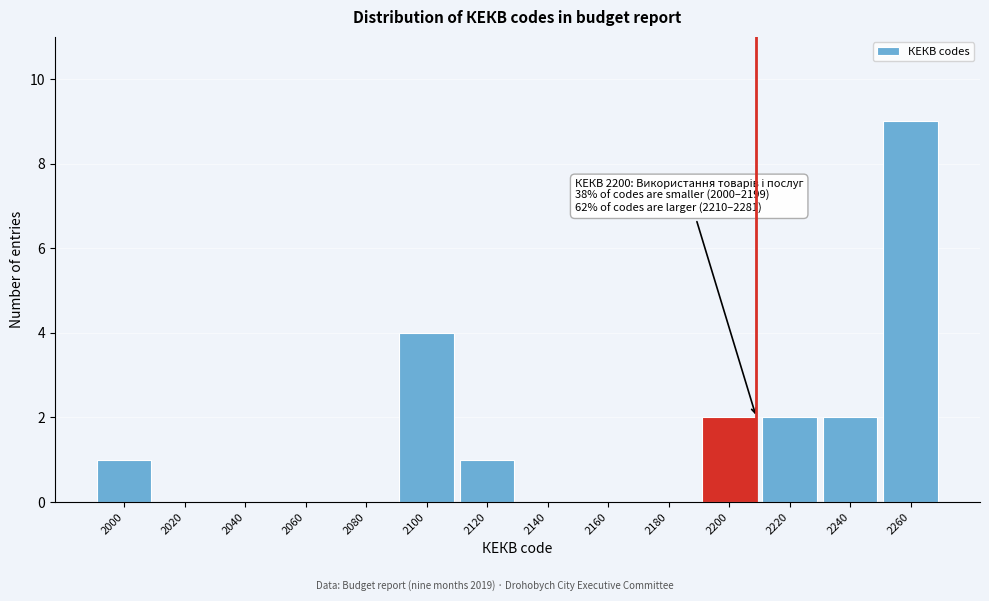

Reading left to right, list all the values displayed in this chart.

2000=1	2020=0	2040=0	2060=0	2080=0	2100=4	2120=1	2140=0	2160=0	2180=0	2200=2	2220=2	2240=2	2260=9